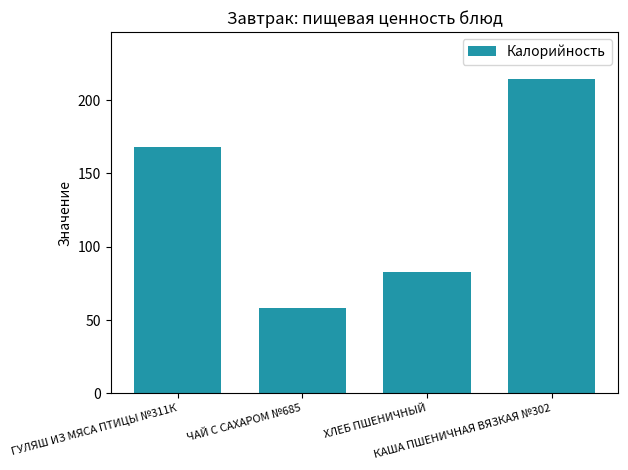

What is the label of the 4th bar from the right?

ГУЛЯШ ИЗ МЯСА ПТИЦЫ №311К